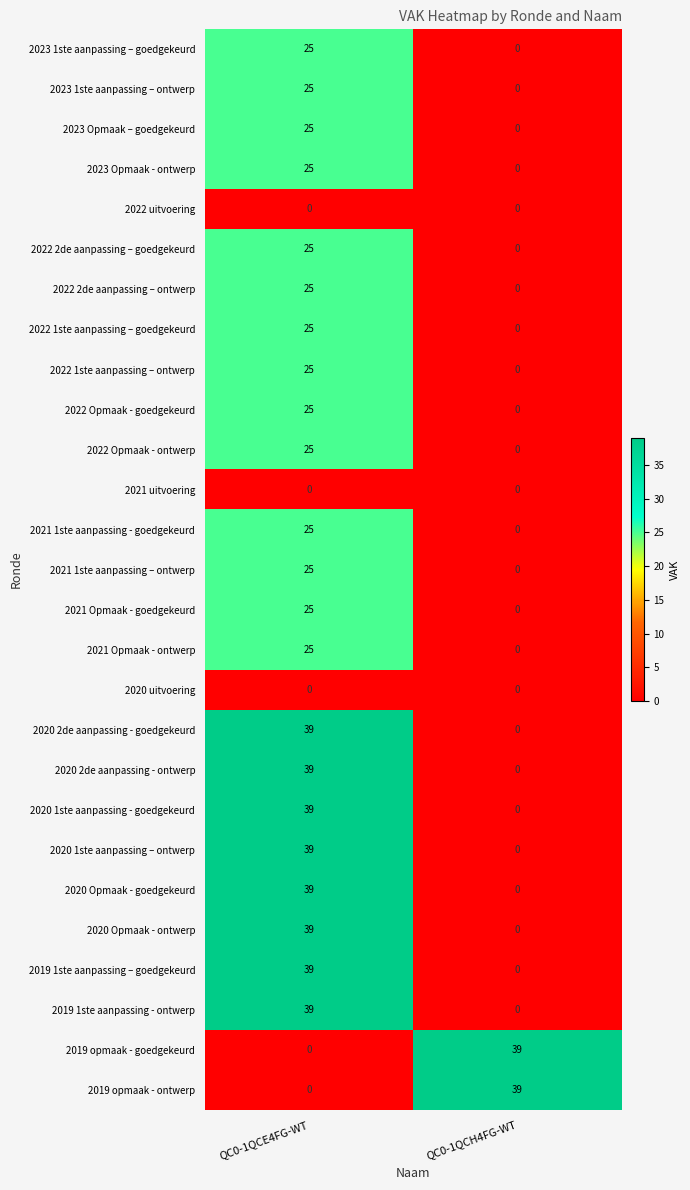

What is the spread (max minus min) of values at QC0-1QCH4FG-WT?

39